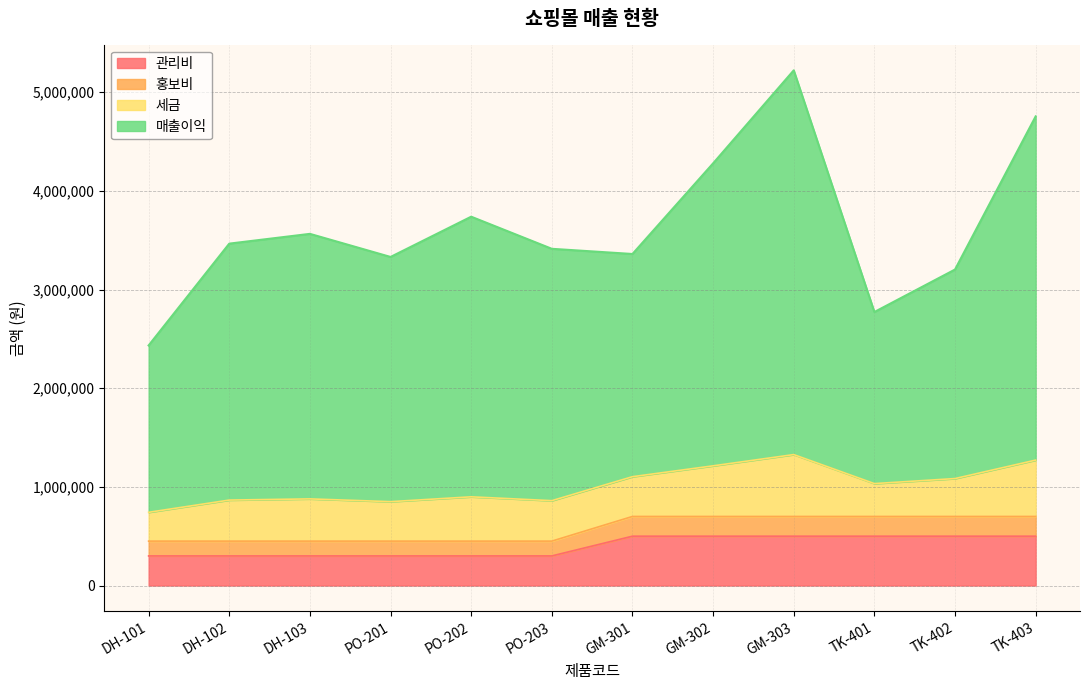

What are all the series names shown in the legend?

관리비, 홍보비, 세금, 매출이익